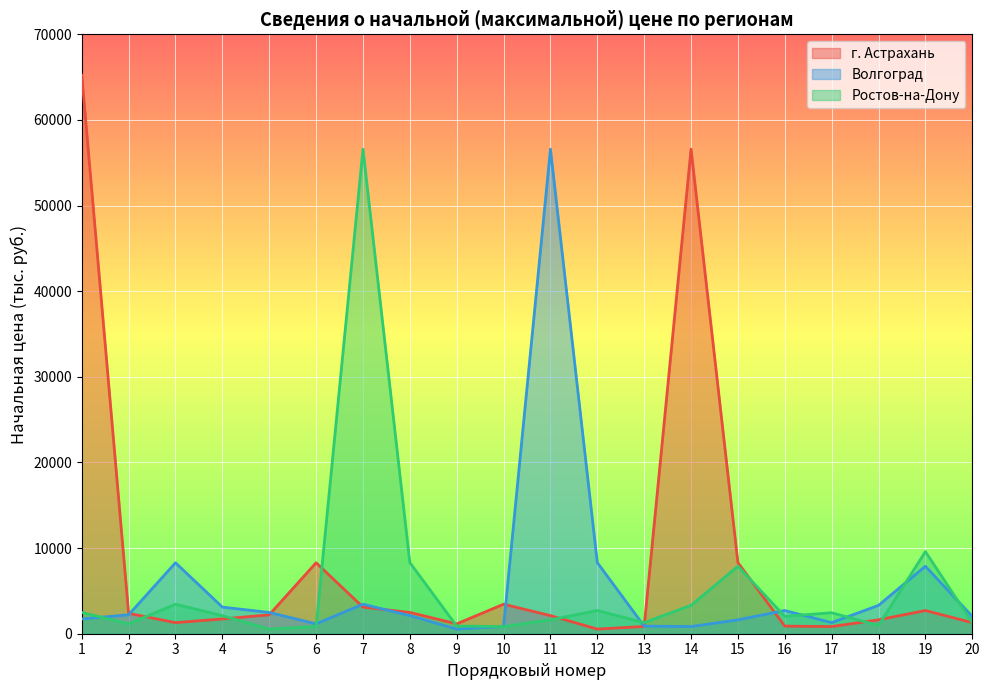

How many data points in г. Астрахань are less than 2210?

10